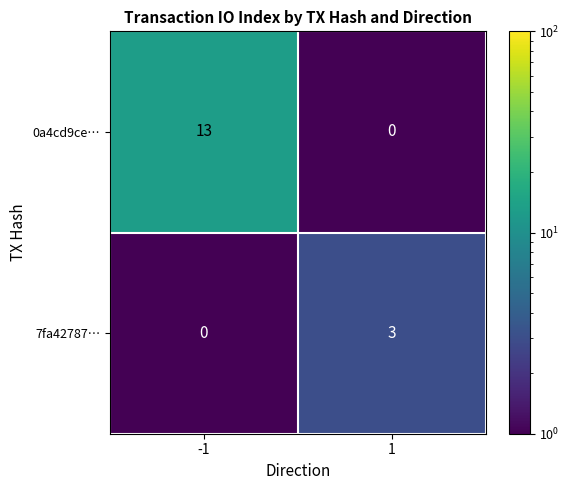

What is the total value across all series at 1?

3